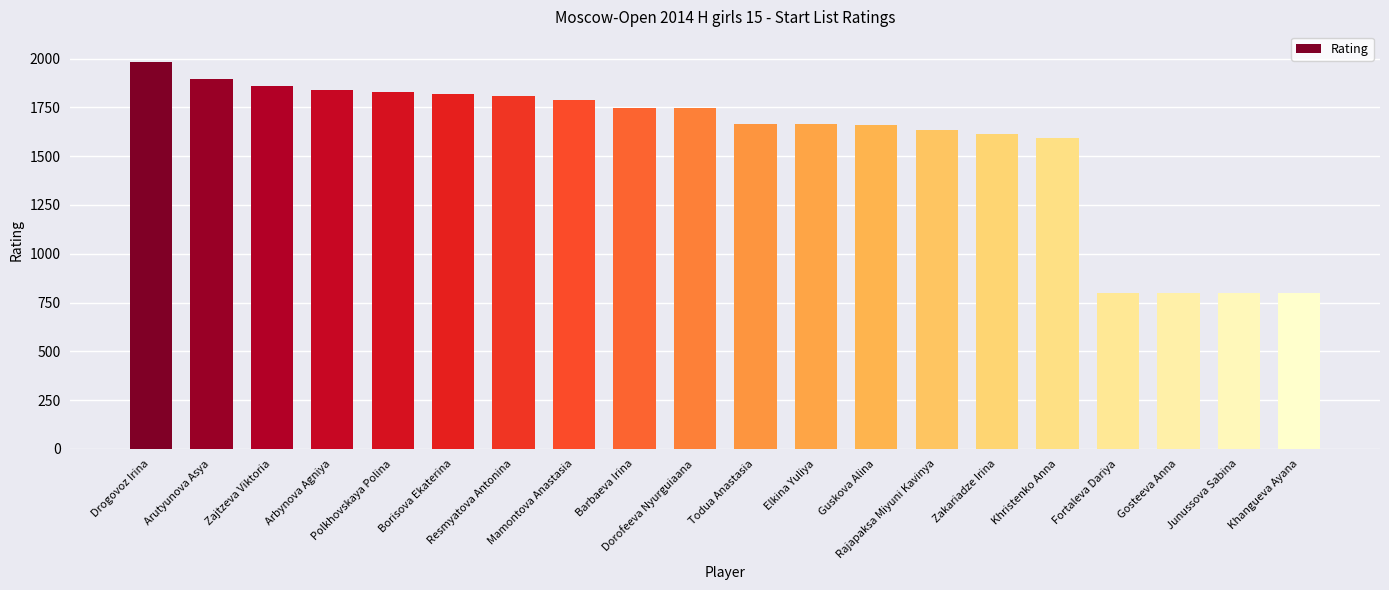

What is the value of the 4th bar from the left?

1837